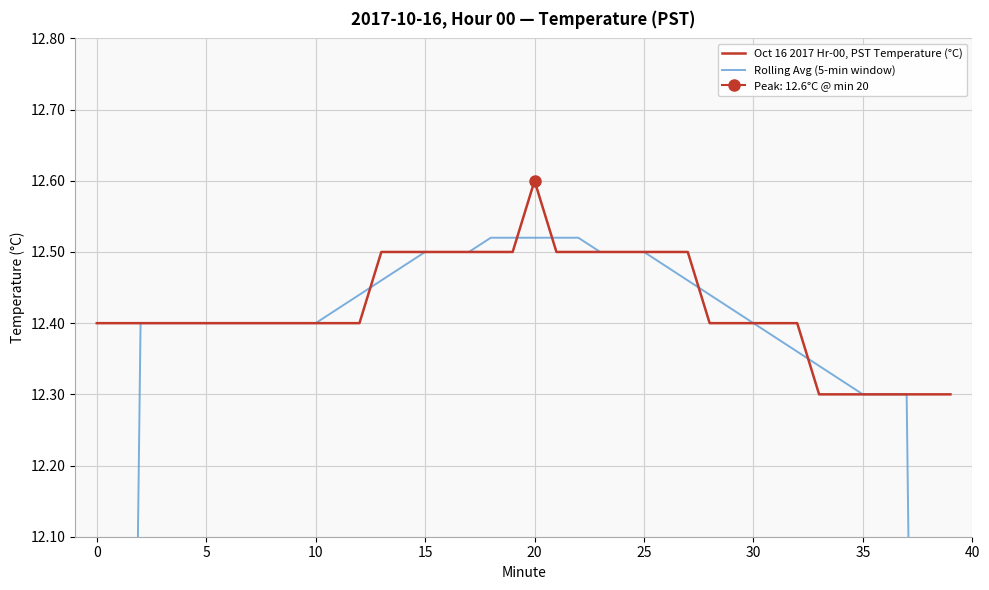

What is the label of the 37th point from the left?

36